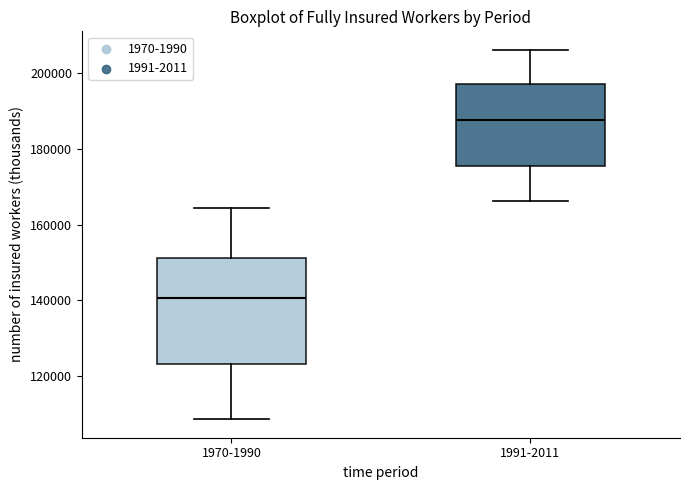

Reading left to right, transcribe this box plot: for each box, give where its median line is, the range the box spans, and where its two whiskers end, as read against the y-axis. The values are not printed on the chart, so give them approximately, as read against the axis.

1970-1990: median 140000, box 124000 to 152000, whiskers 108000 to 164000
1991-2011: median 188000, box 176000 to 198000, whiskers 166000 to 206000